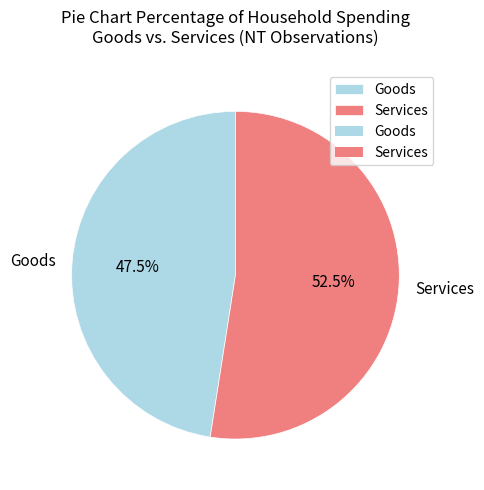

Combined, do Services and Goods account for over 50%?

Yes